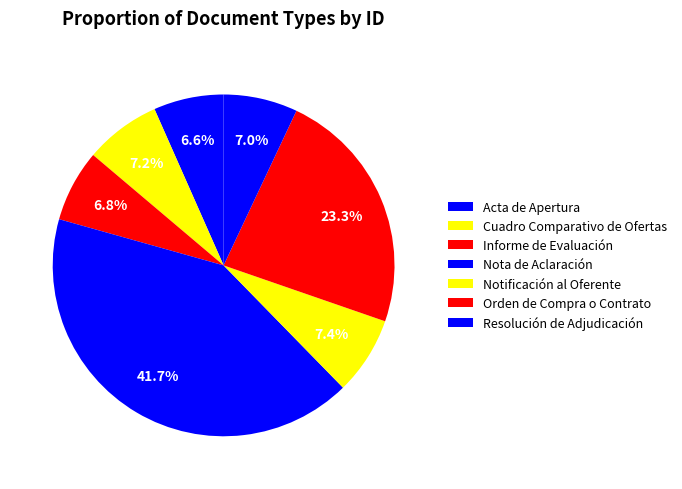

Is it true that Resolución de Adjudicación is 16% of the pie?

False